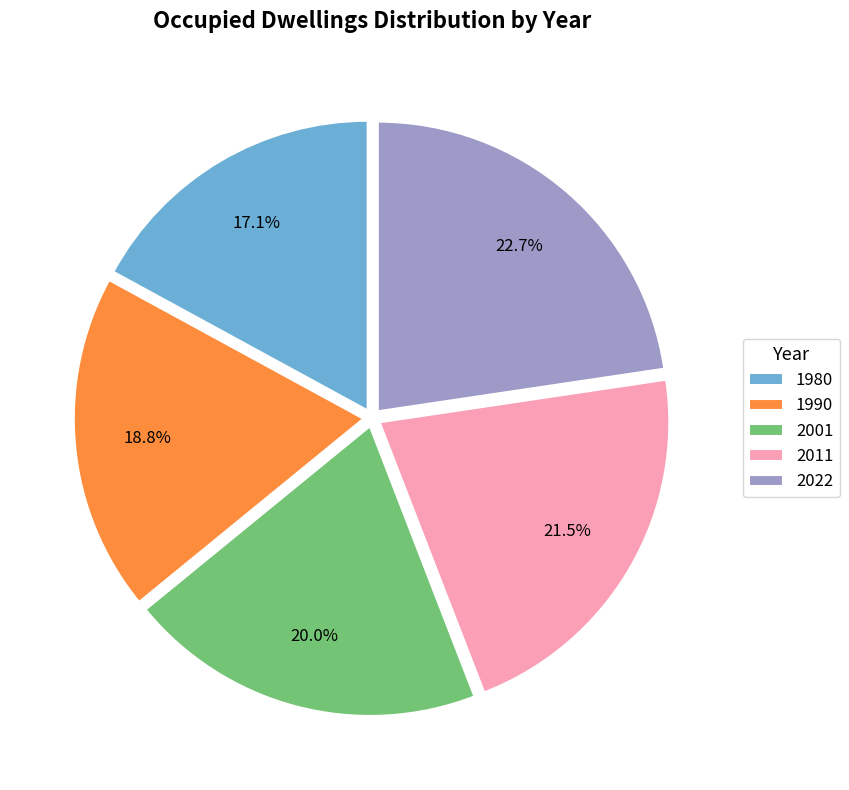

To the nearest percent, what percentage of the pie is 1980?

17%